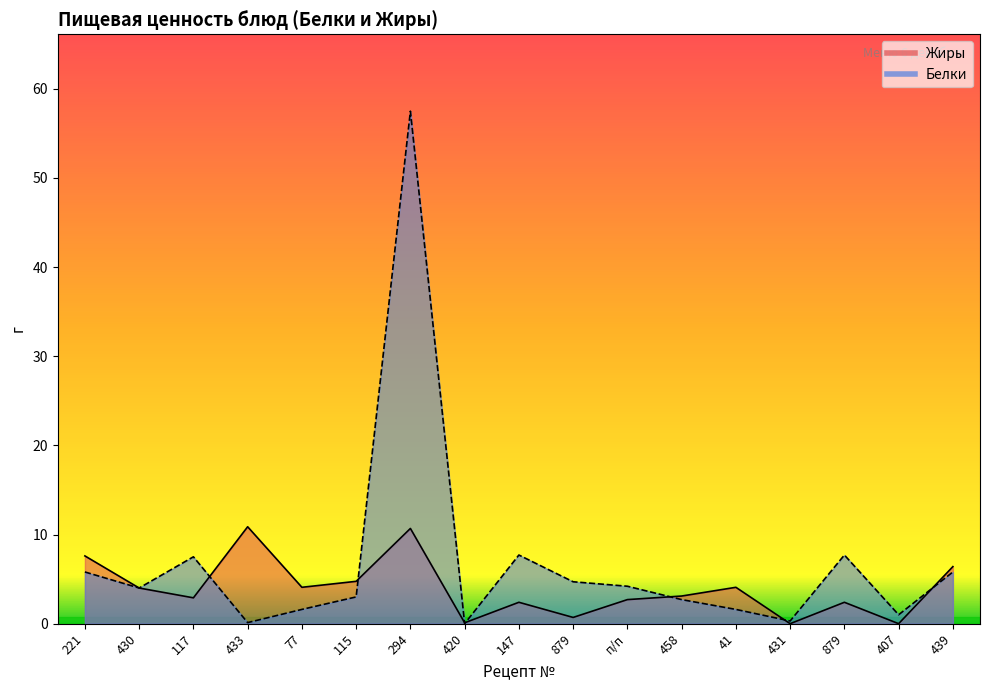

Where do Жиры and Белки first cross each other?

117 and 433